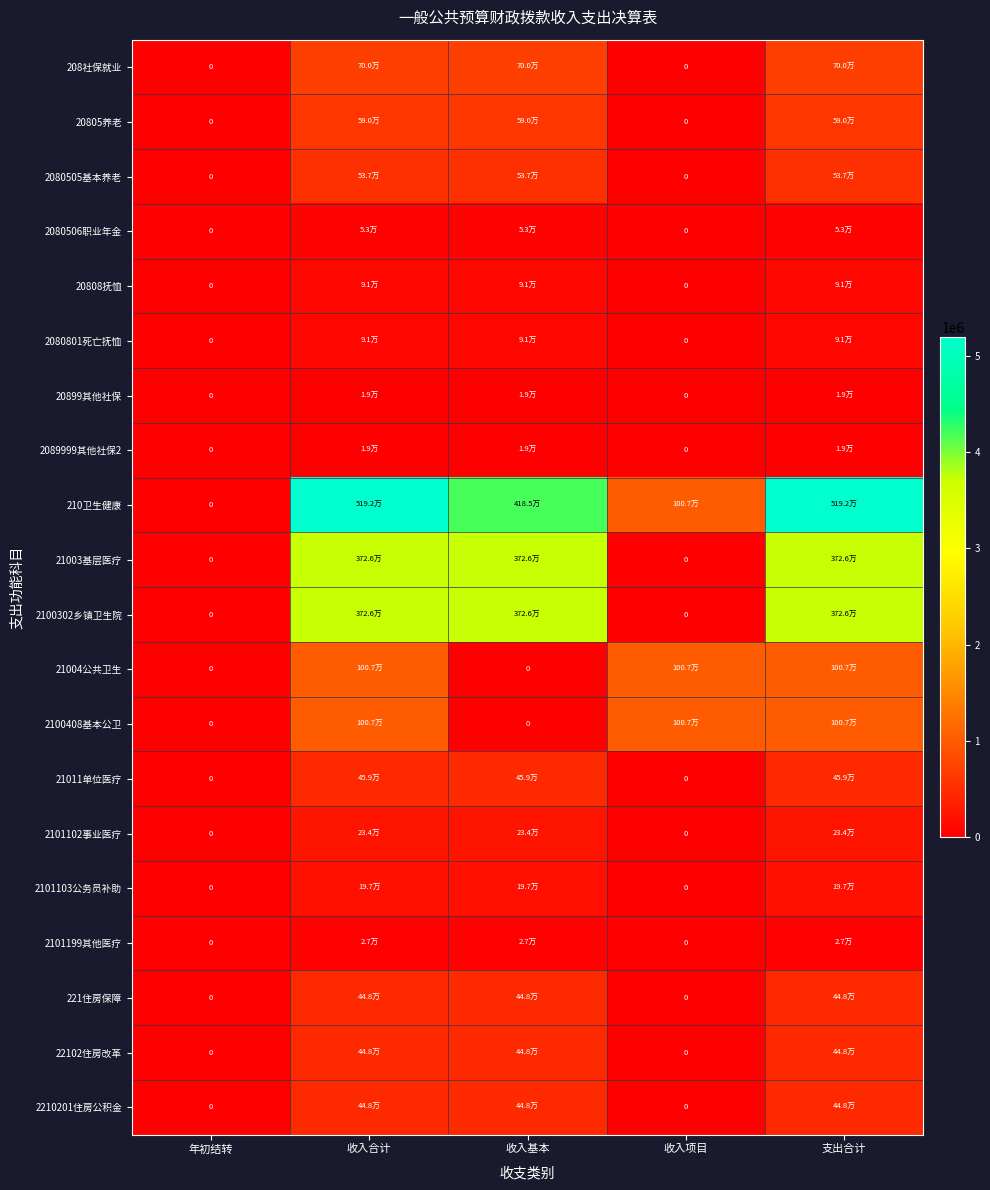

What is the sum of all 208社保就业 values?

2099027.9